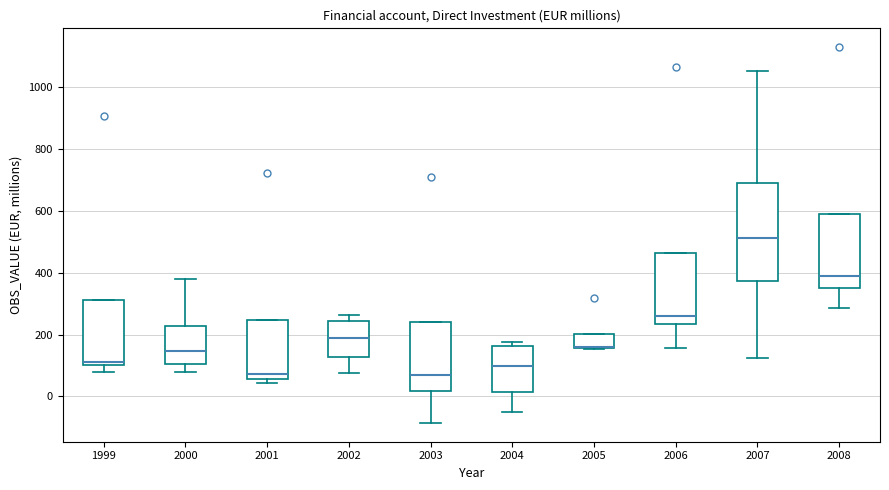

Reading left to right, transcribe this box plot: for each box, give where its median line is, the range the box spans, and where its two whiskers end, as read against the y-axis. The values are not printed on the chart, so give them approximately, as read against the axis.

1999: median 120, box 100 to 320, whiskers 80 to 320
2000: median 140, box 100 to 220, whiskers 80 to 380
2001: median 80, box 60 to 240, whiskers 40 to 240
2002: median 180, box 120 to 240, whiskers 80 to 260
2003: median 60, box 20 to 240, whiskers -80 to 240
2004: median 100, box 20 to 160, whiskers -60 to 180
2005: median 160 (drawn on the box's lower edge), box 160 to 200, whiskers 160 to 200
2006: median 260, box 240 to 460, whiskers 160 to 460
2007: median 520, box 380 to 680, whiskers 120 to 1060
2008: median 400, box 340 to 600, whiskers 280 to 600